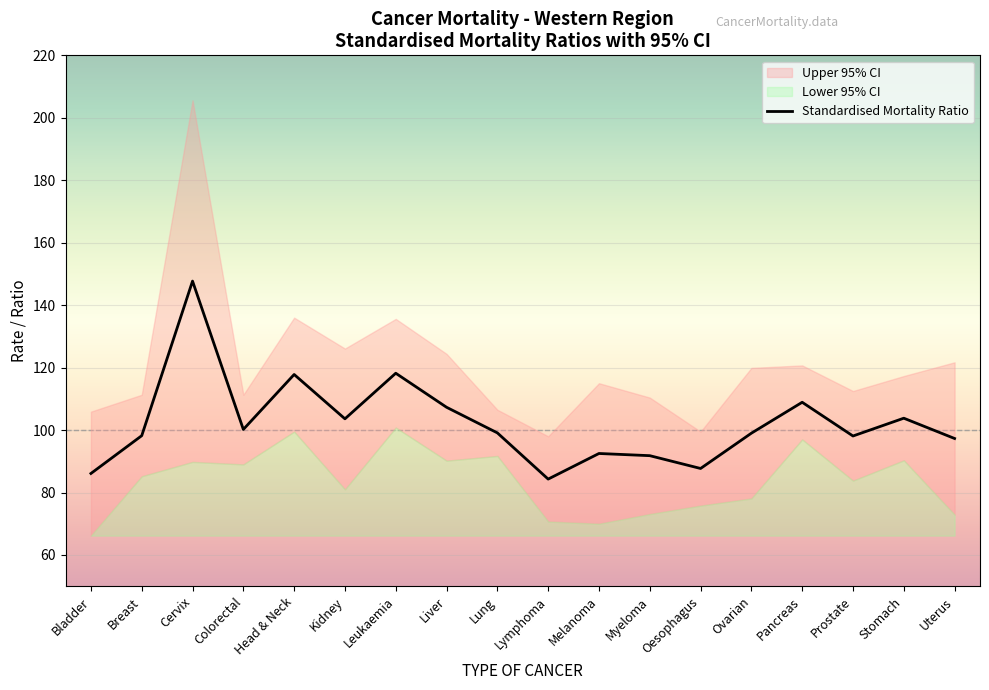

Between Head & Neck and Ovarian, which is larger?

Head & Neck